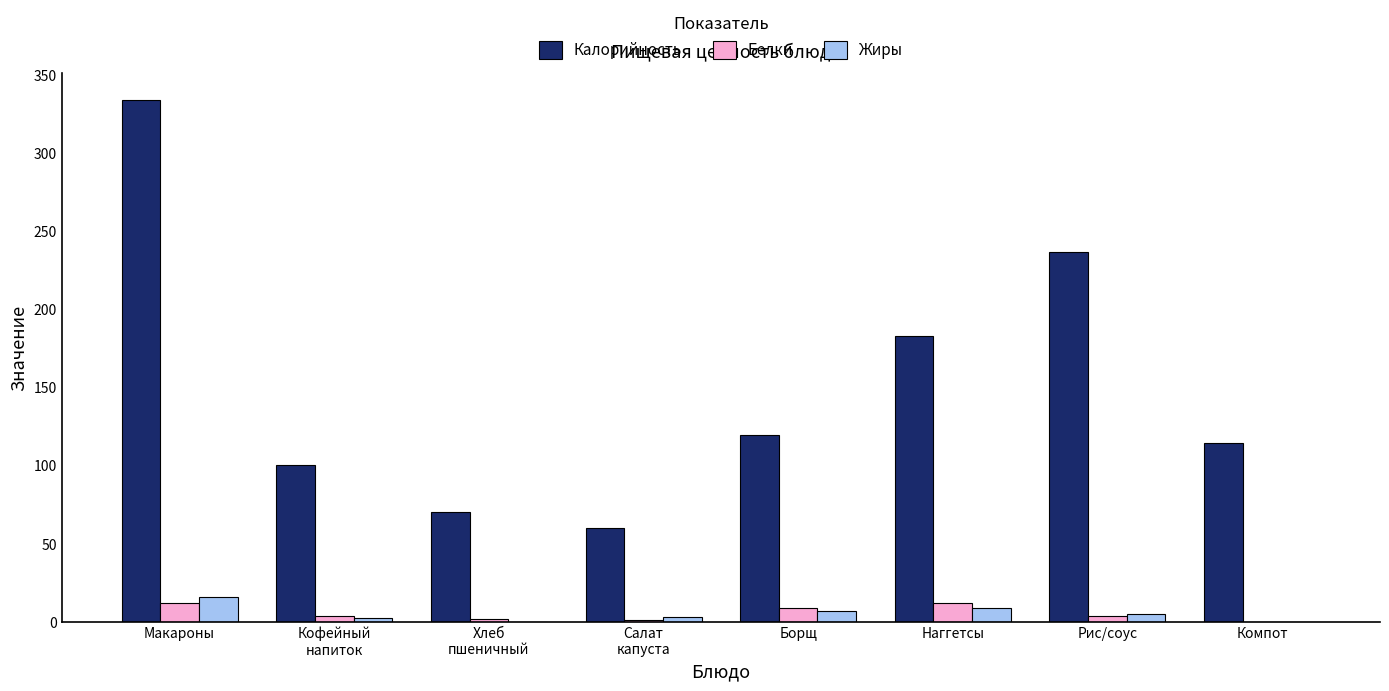

At which category is the sum across all series the highest?

Макароны